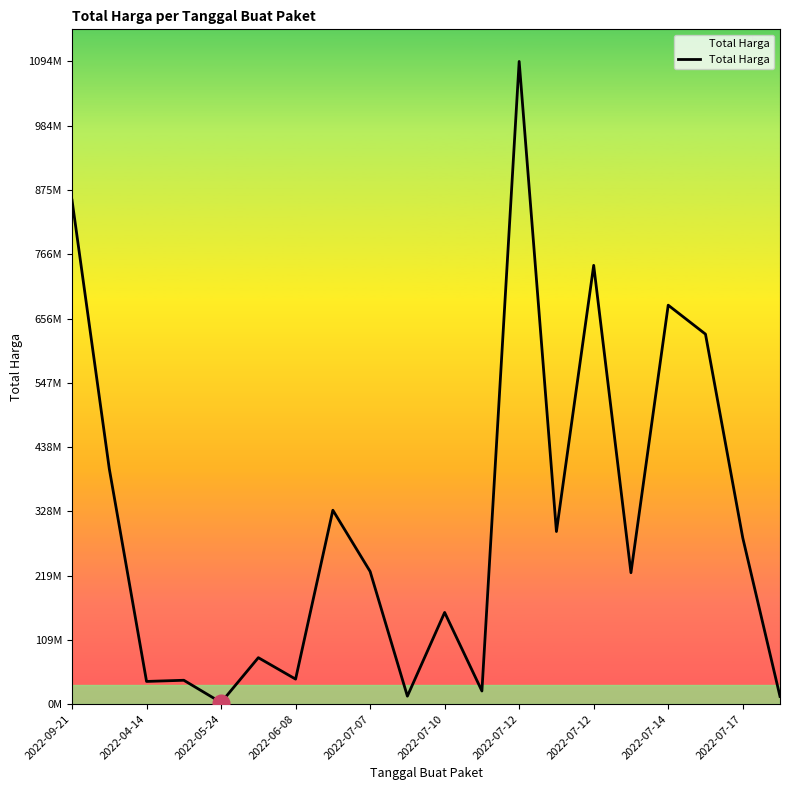

Does the chart have visible grid lines?

No